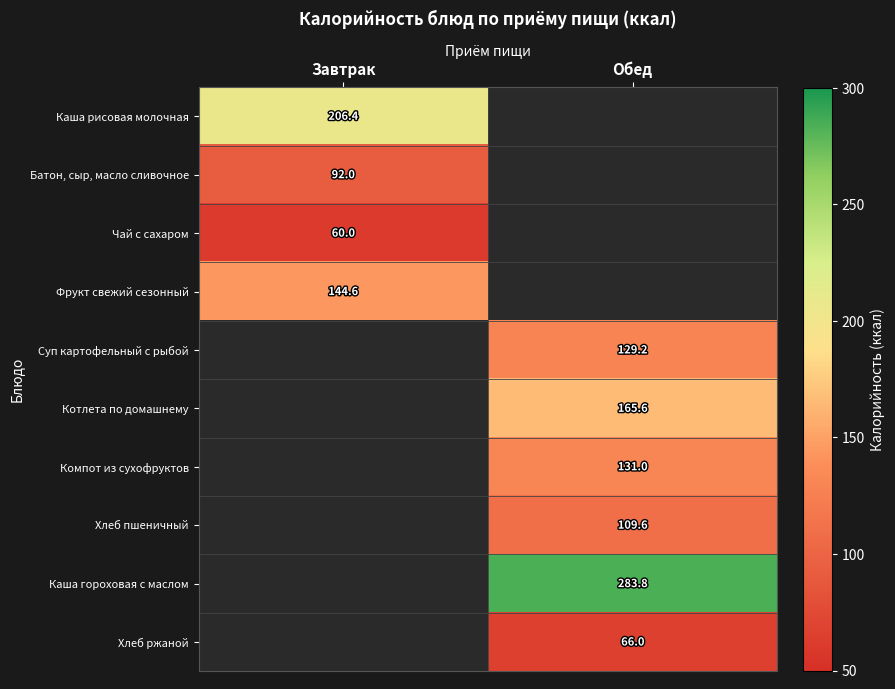

Which has a higher value, Завтрак or Обед?

Завтрак